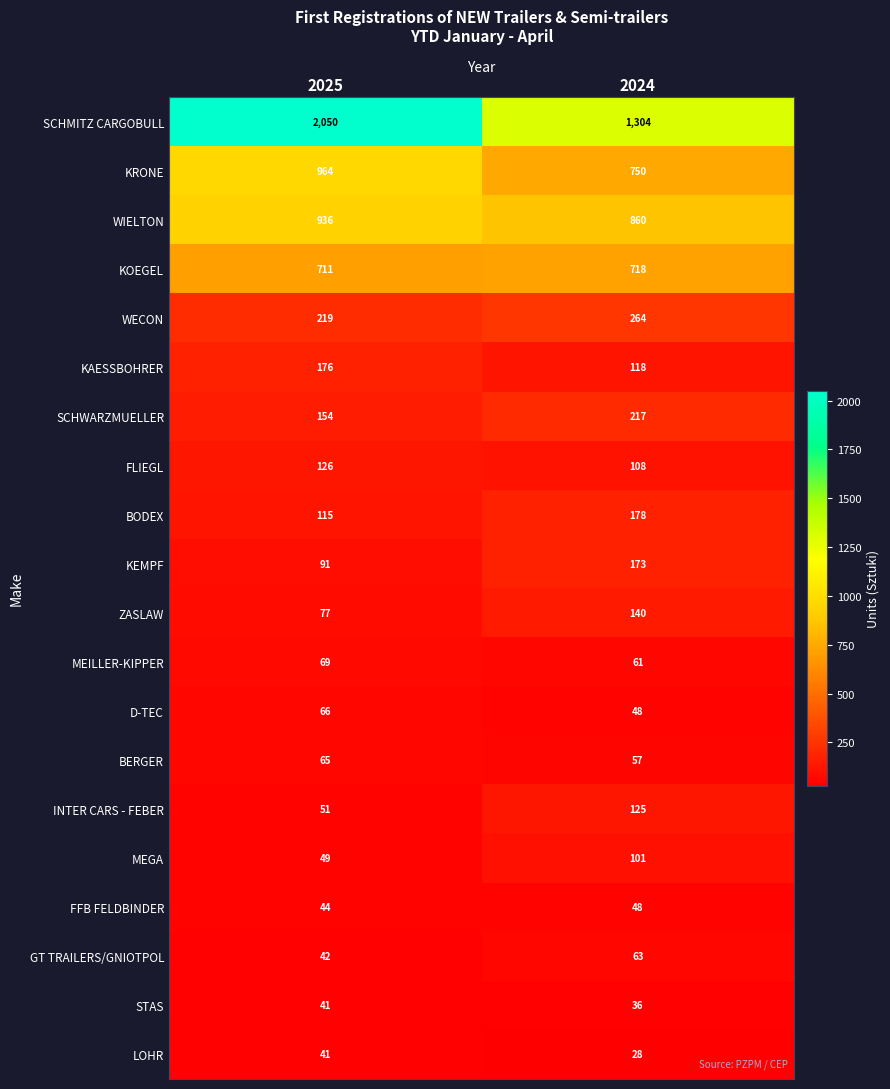

Rank the categories by INTER CARS - FEBER value from lowest to highest.

2025, 2024